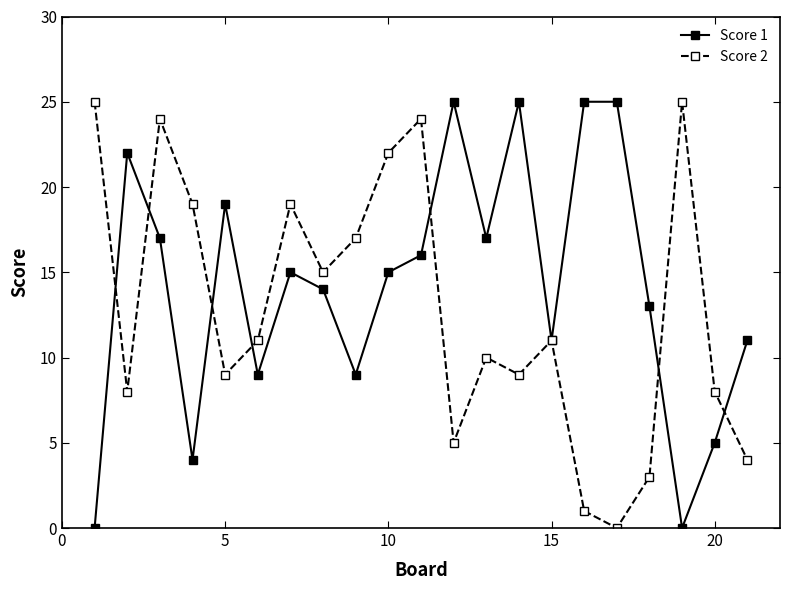

True or false: Score 2 has more than 2 points higher than both neighbors.

True